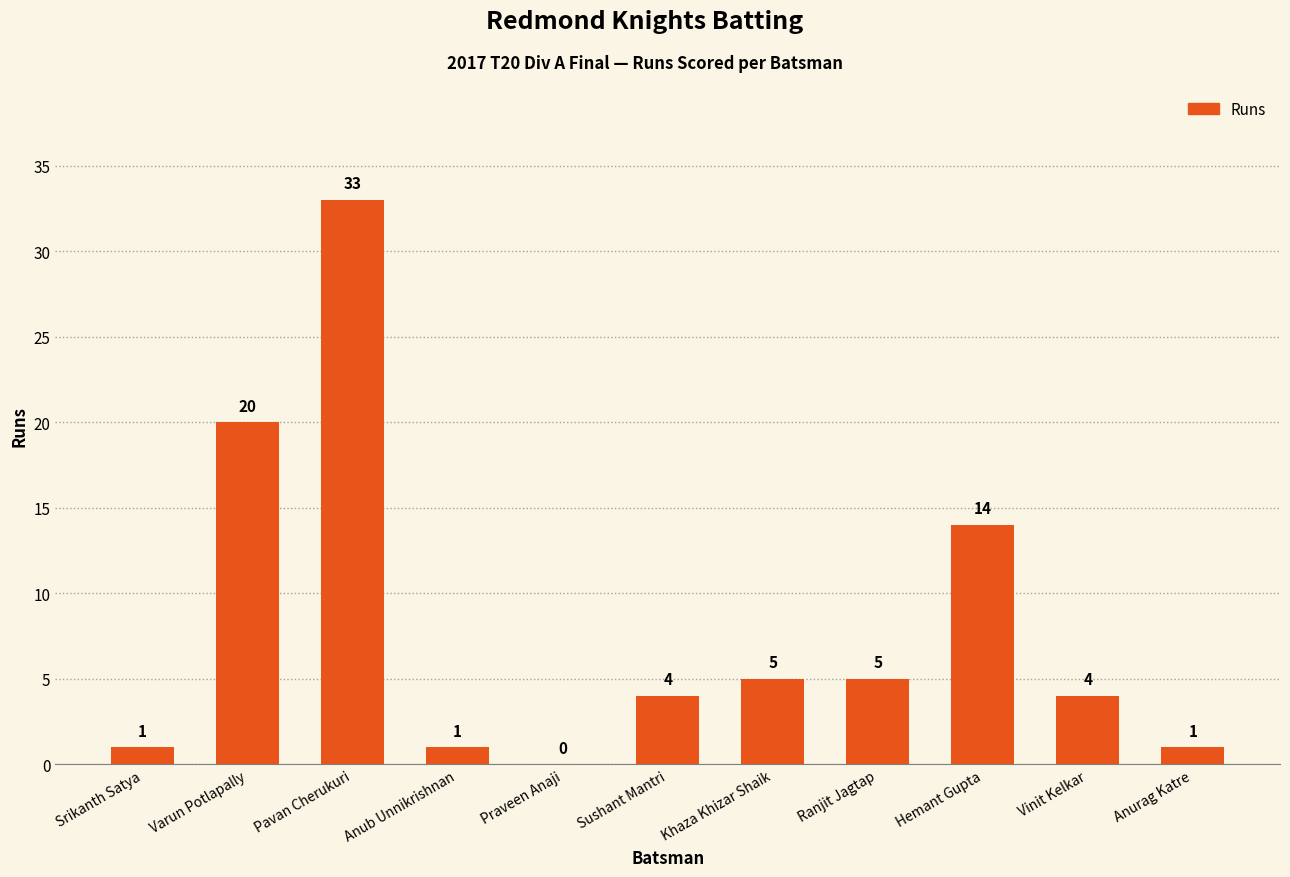

How many categories are shown in the chart?

11